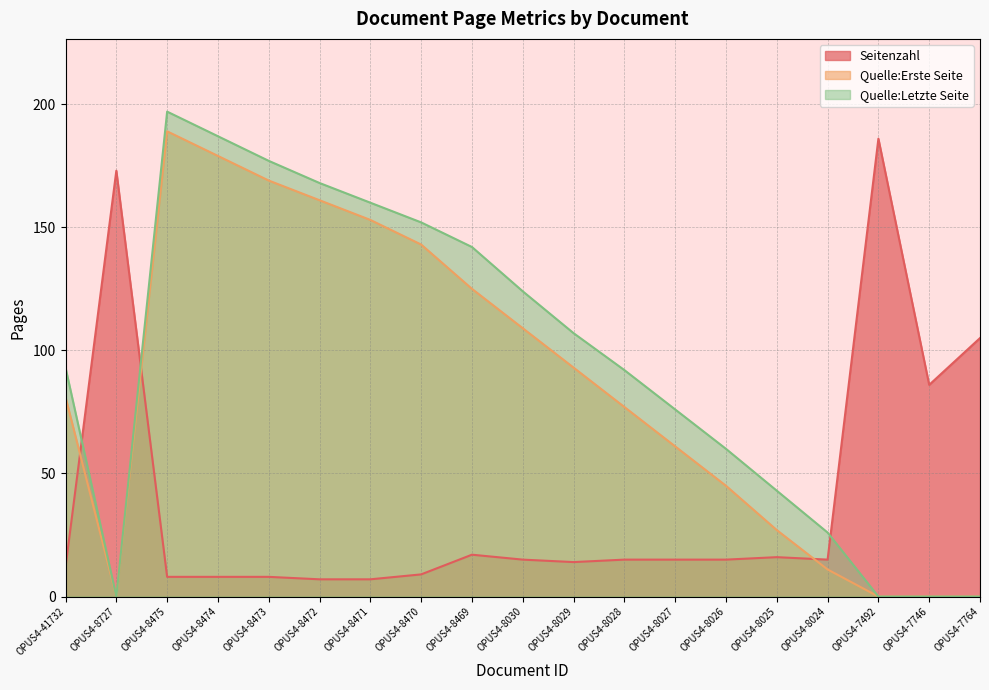

What is the label of the 7th point from the right?

OPUS4-8027